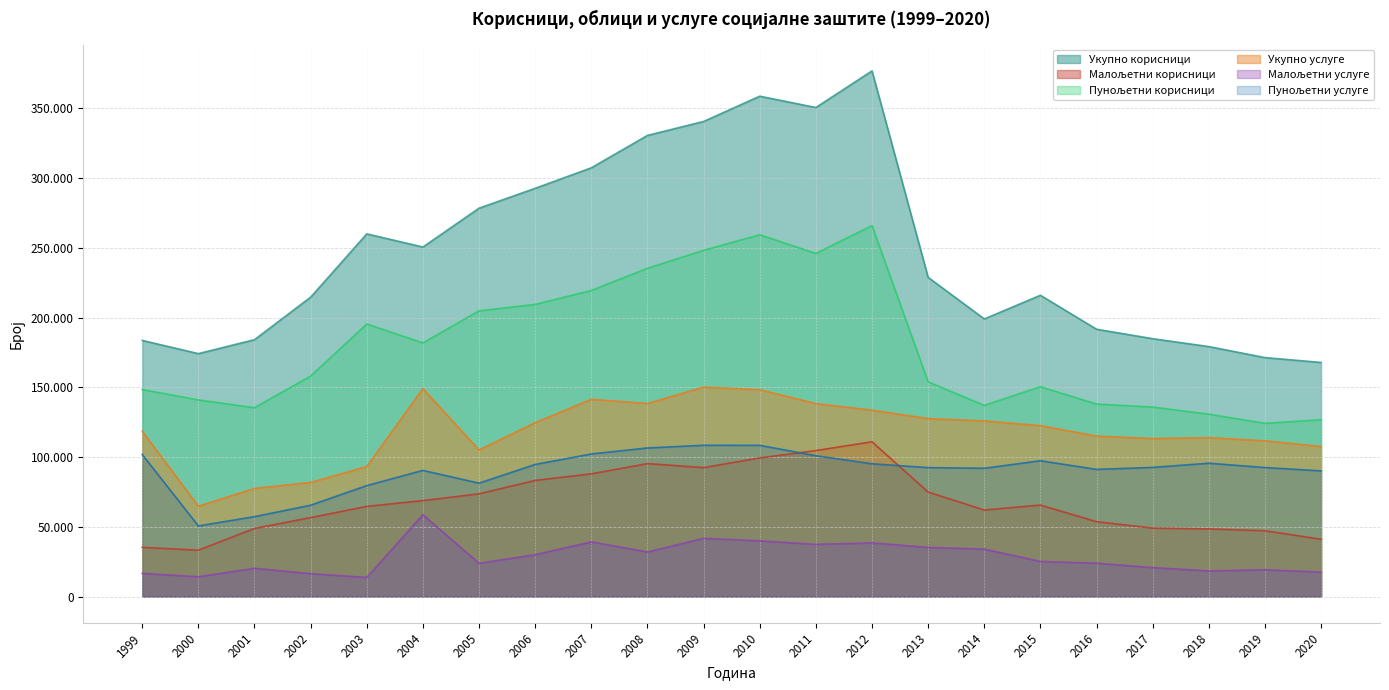

What are all the series names shown in the legend?

Укупно корисници, Малољетни корисници, Пунољетни корисници, Укупно услуге, Малољетни услуге, Пунољетни услуге